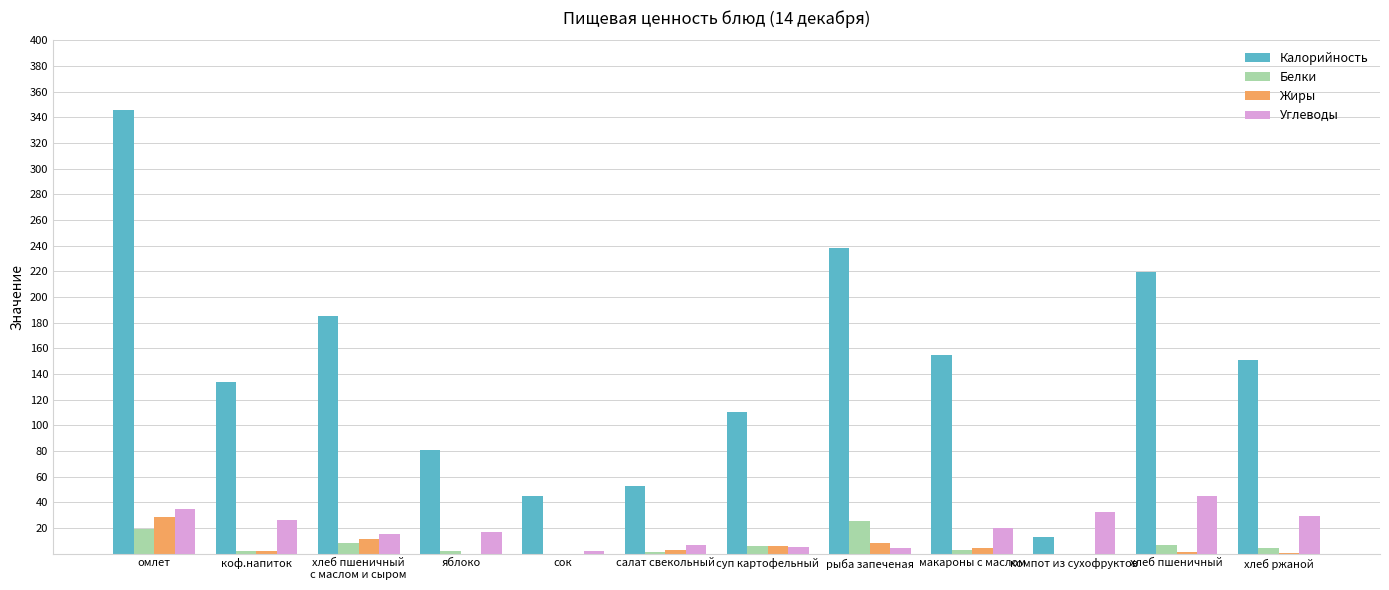

How many groups of bars are there?

12